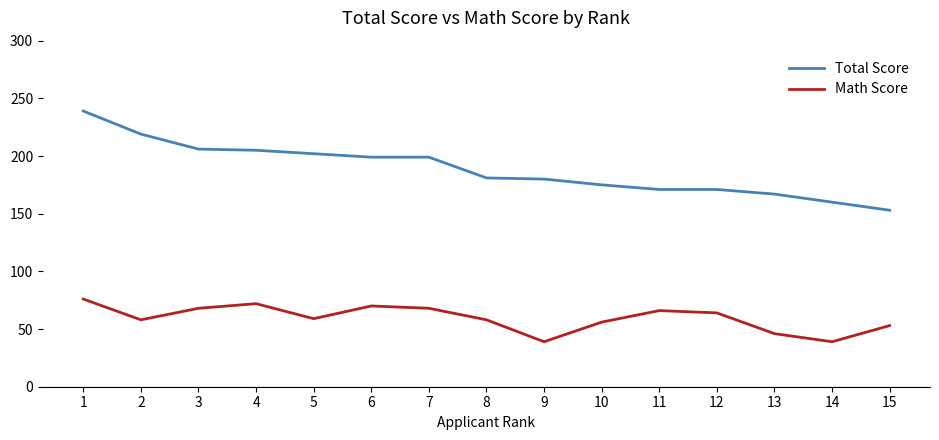

The value of Math Score at 10 is 56. True or false?

True